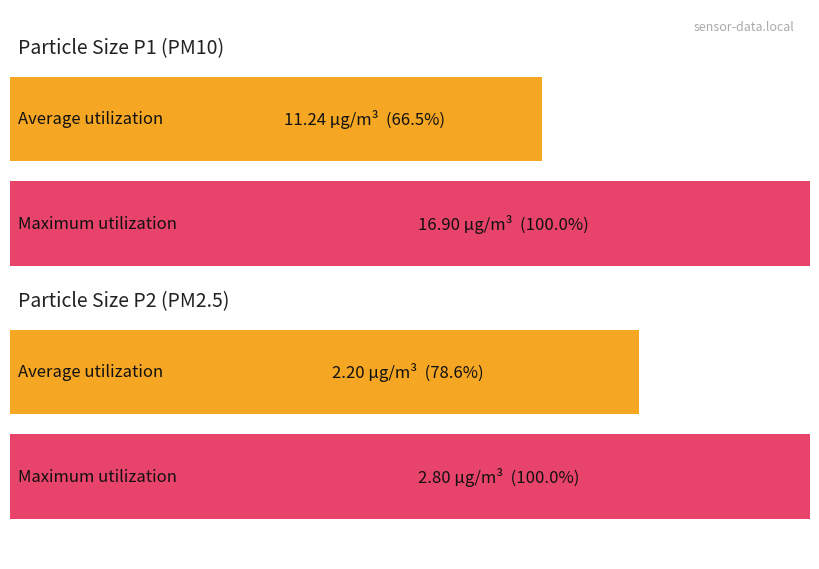

List the series in order of their peak value, lowest first.

Average utilization, Maximum utilization